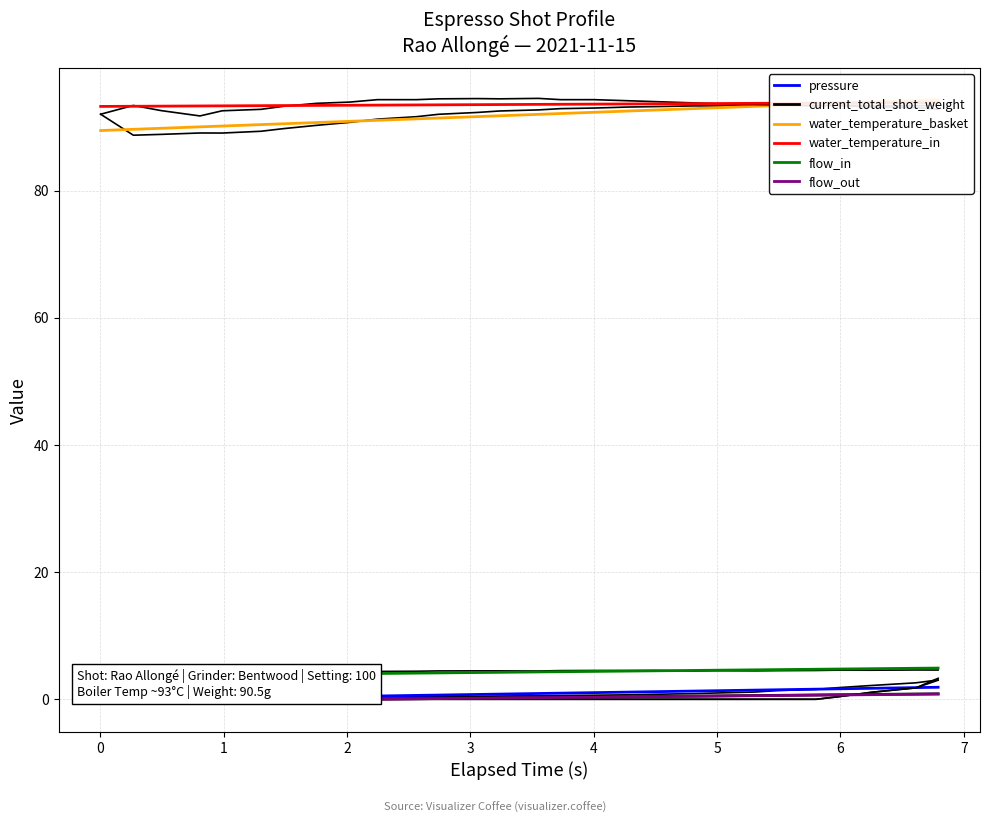

True or false: current_total_shot_weight has a value of -1.7 at 18.

False